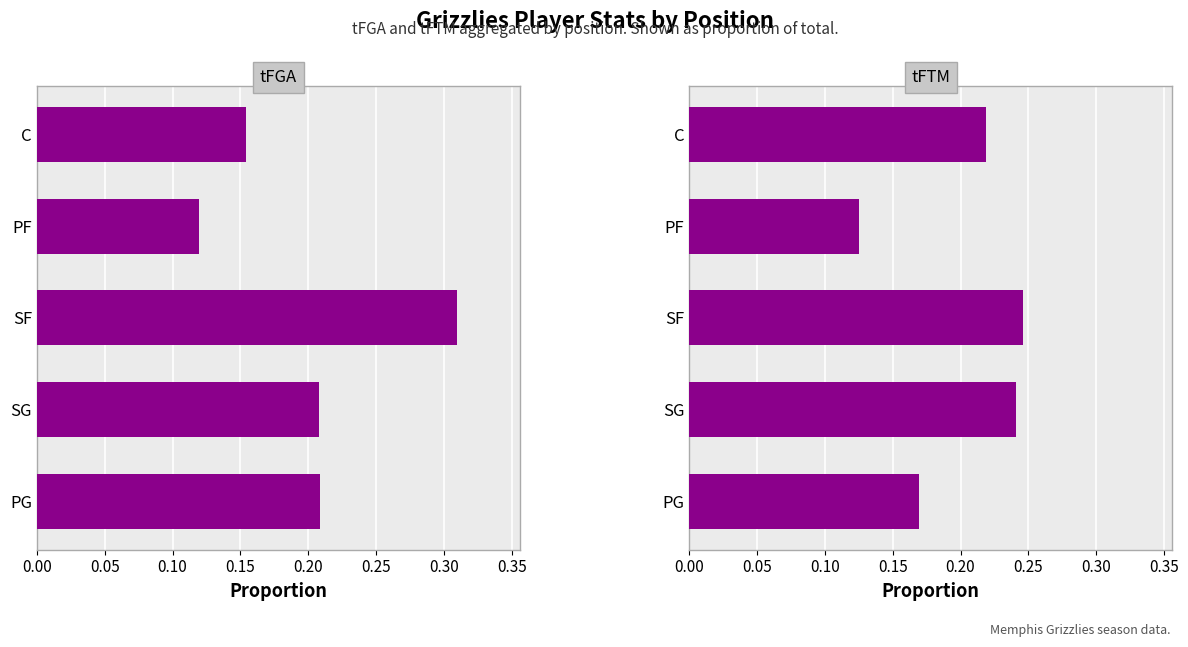

What is the smallest value displayed?

0.1